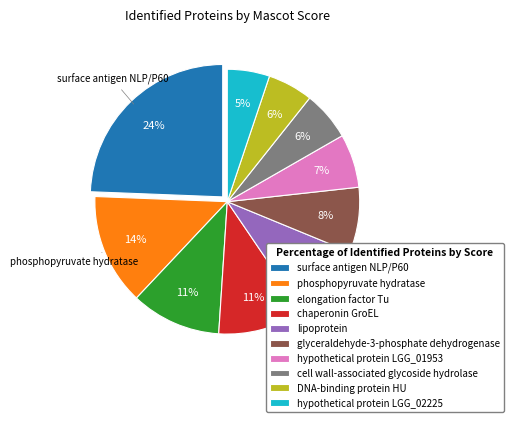

To the nearest percent, what is the difference between the largest and smallest slice percentages?

19%